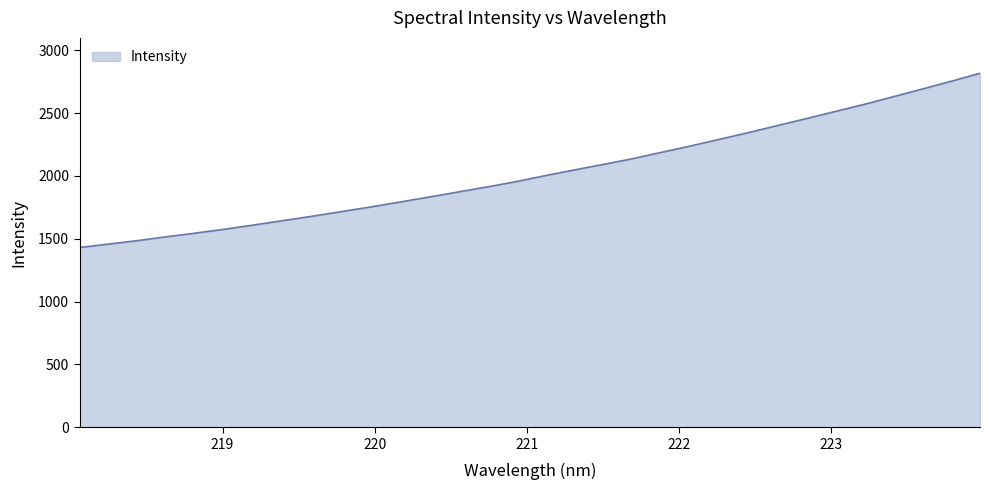

What is the maximum value shown in the chart?

2816.2